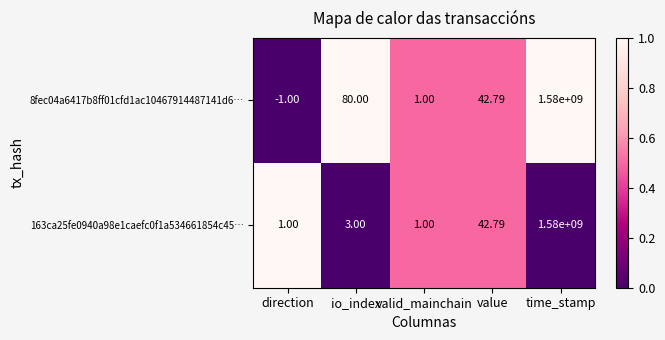

Between io_index and valid_mainchain, which series saw the biggest shift?

8fec04a6417b8ff01cfd1ac10467914487141d6…